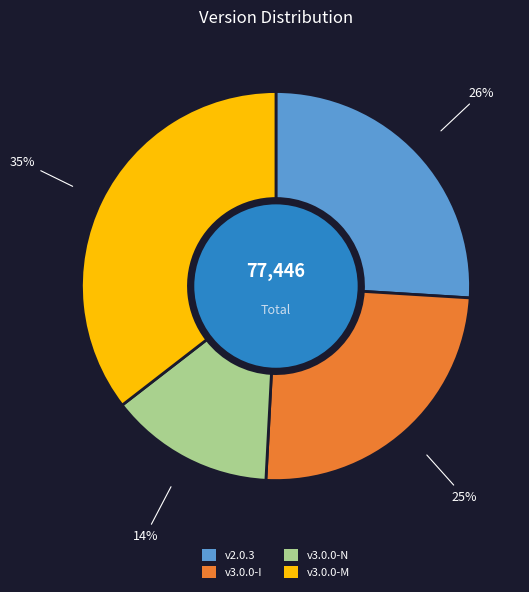

Is there any slice that represents more than half of the pie?

No